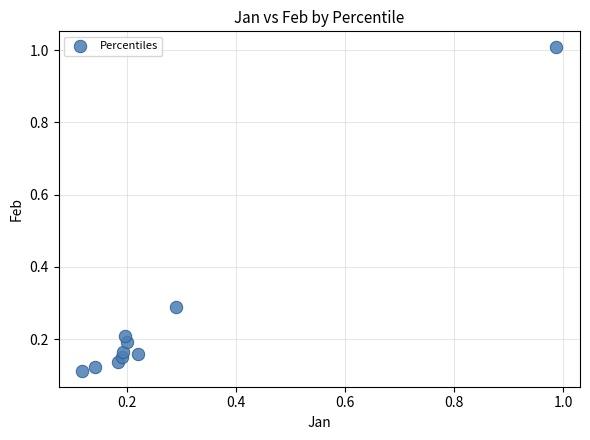

What is the range of Y values (max minus min)?

0.9